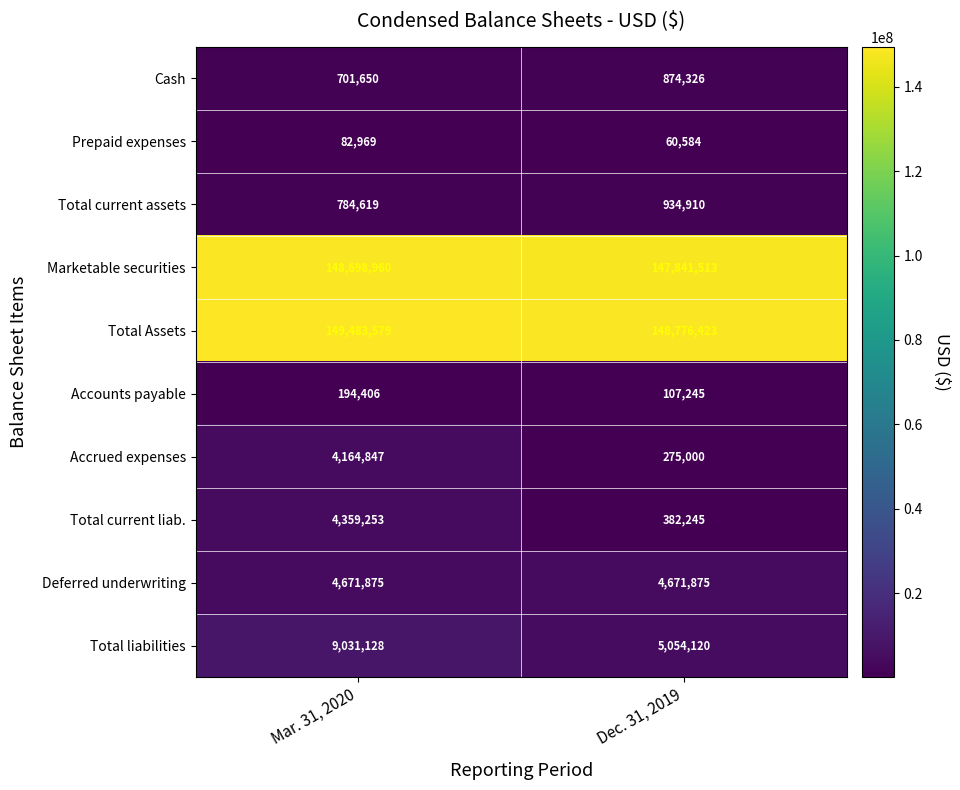

What is the total value across all series at Dec. 31, 2019?

308978241